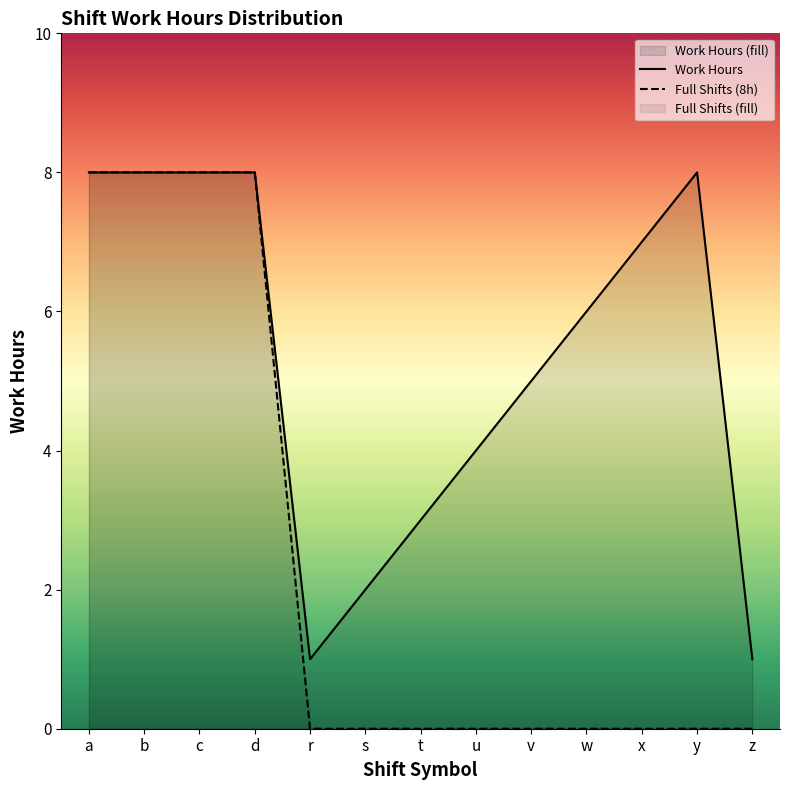

True or false: Shift a has a value of 0 at w.

True